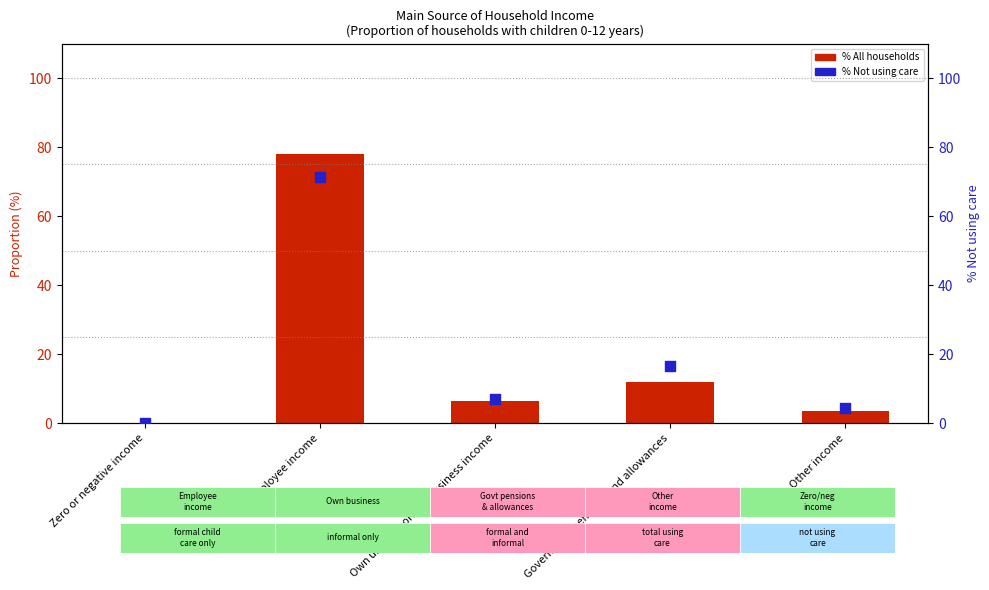

Which series has the largest Y range (max minus min)?

% All households